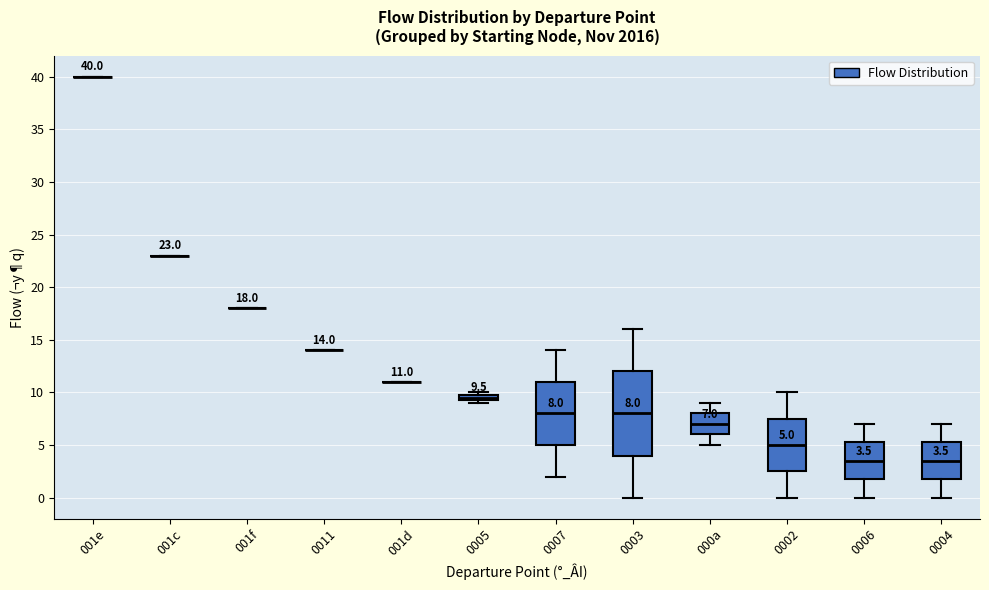

Which box is the tallest, from its lower edge to its upper edge?

0003